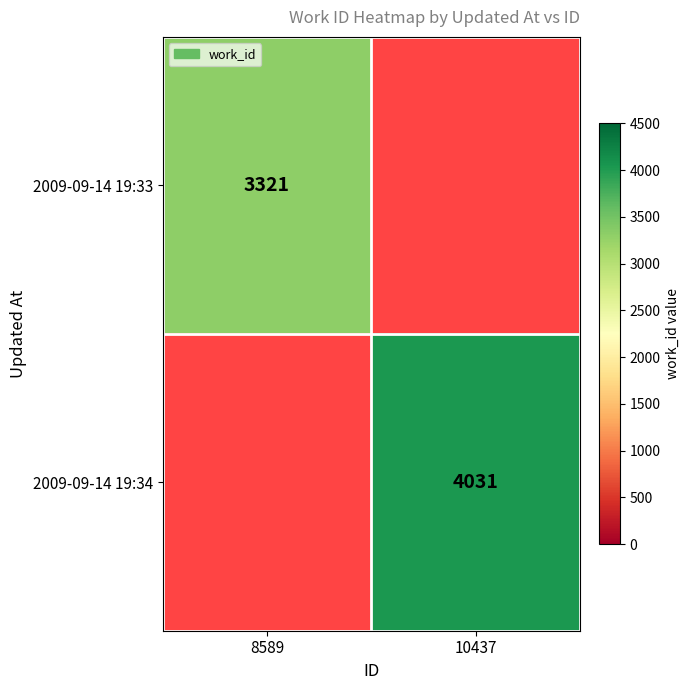

How many categories are shown in the chart?

2